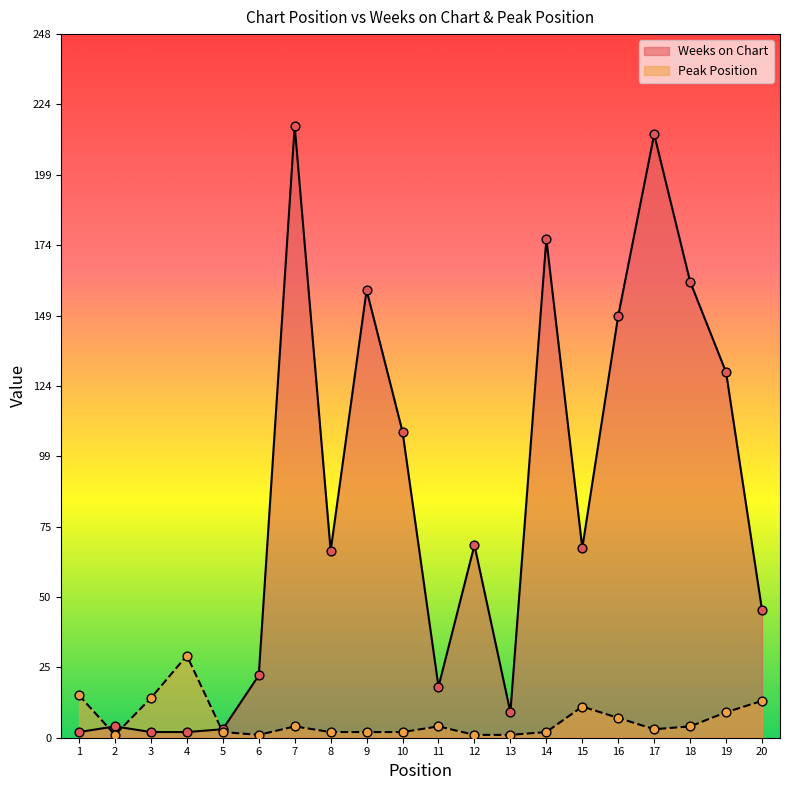

Which series contains the lowest Y value?

Peak Position